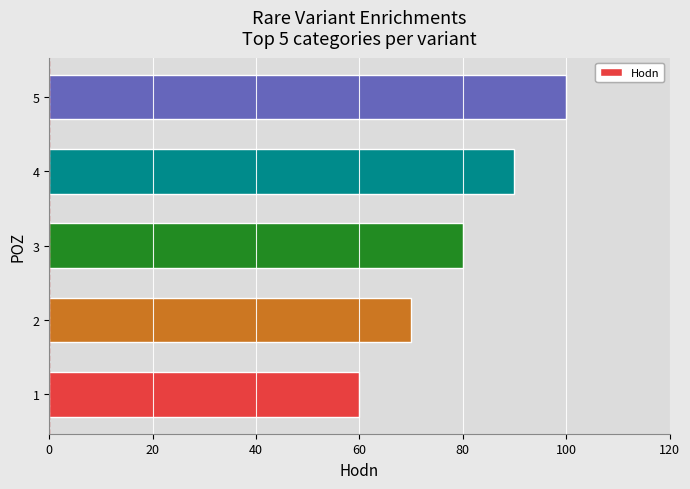

What value does the data have at 2, to the nearest 10?

70